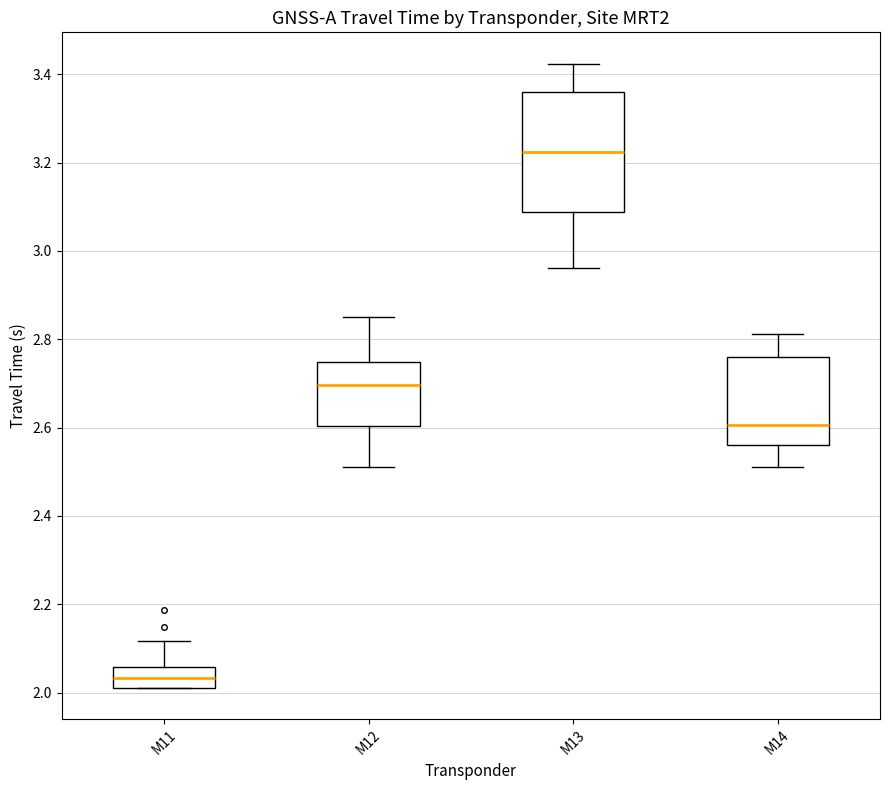

Comparing the boxes themselves (not the whiskers), which one is the tallest?

M13